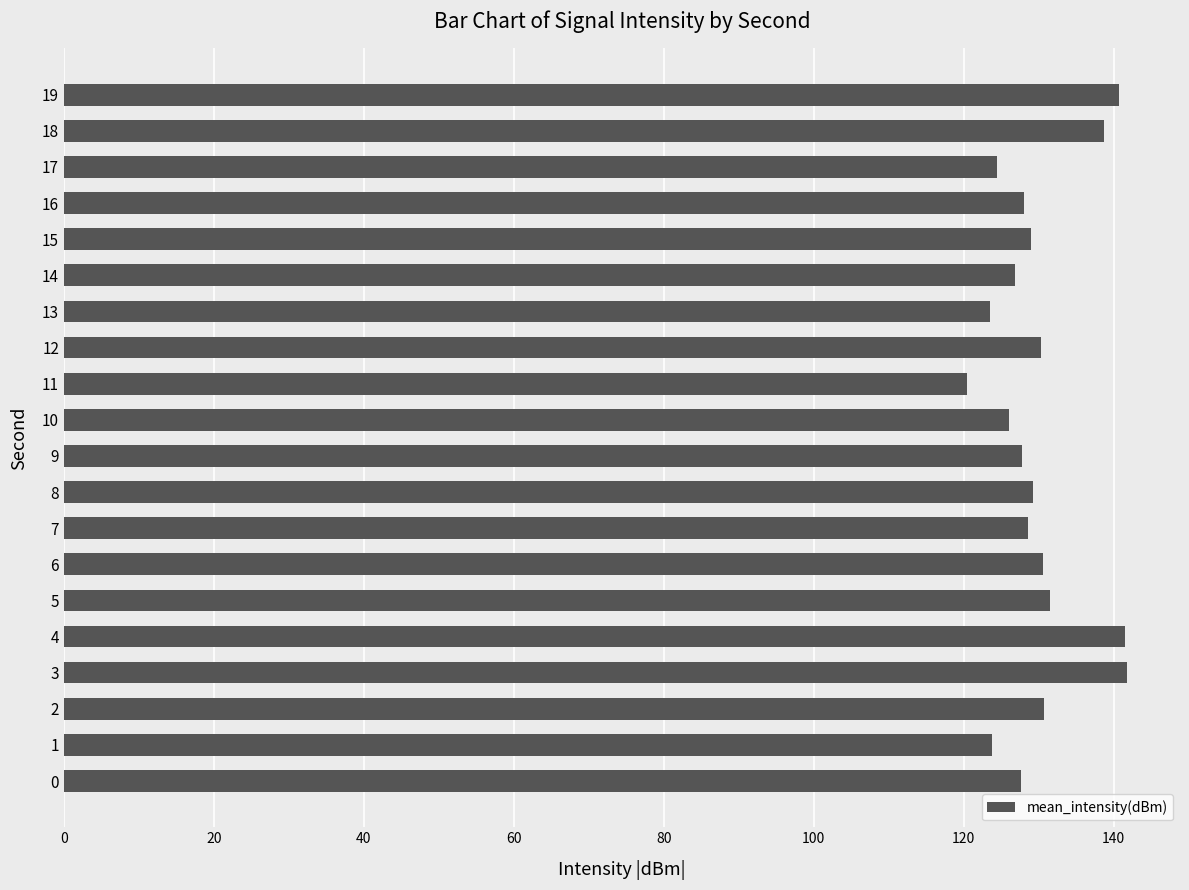

What is the sum of all values?

2601.5